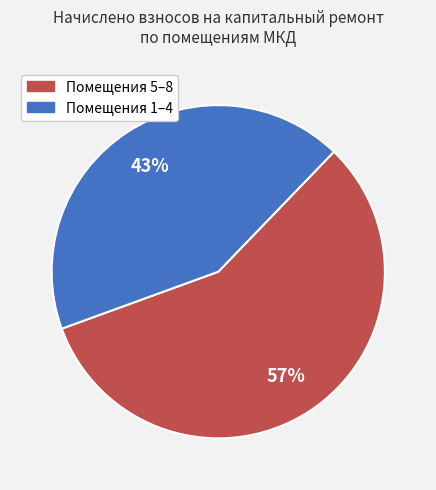

Is there a majority slice in this chart?

Yes